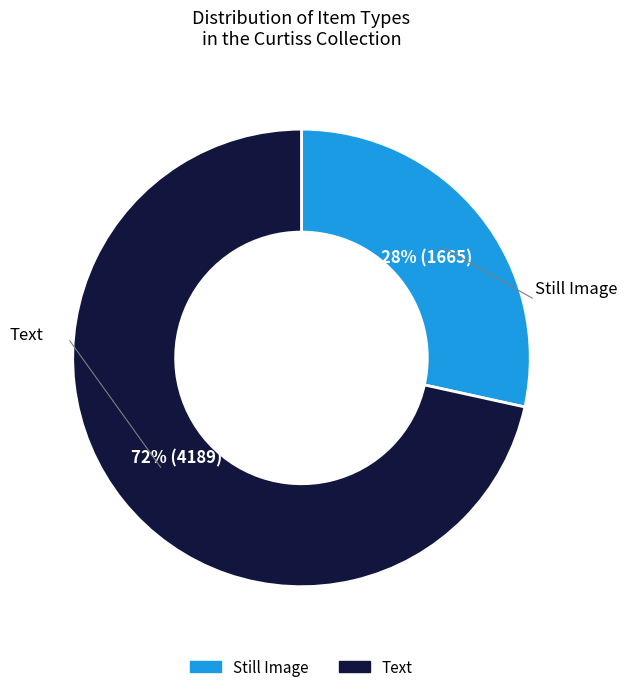

To the nearest percent, what is the average slice percentage?

50%